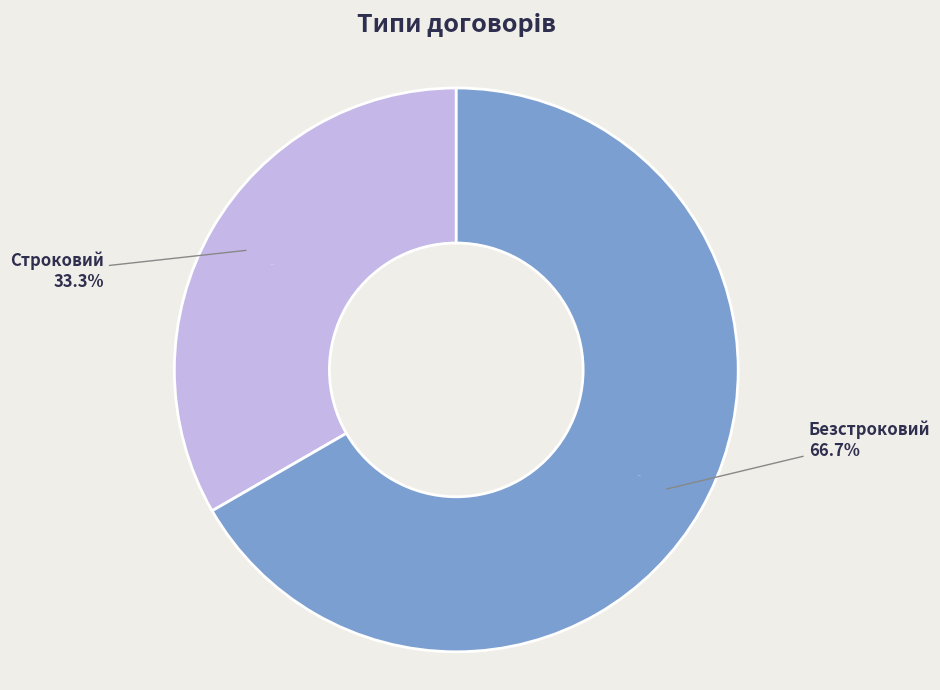

What percentage is the Безстроковий slice, to the nearest percent?

67%